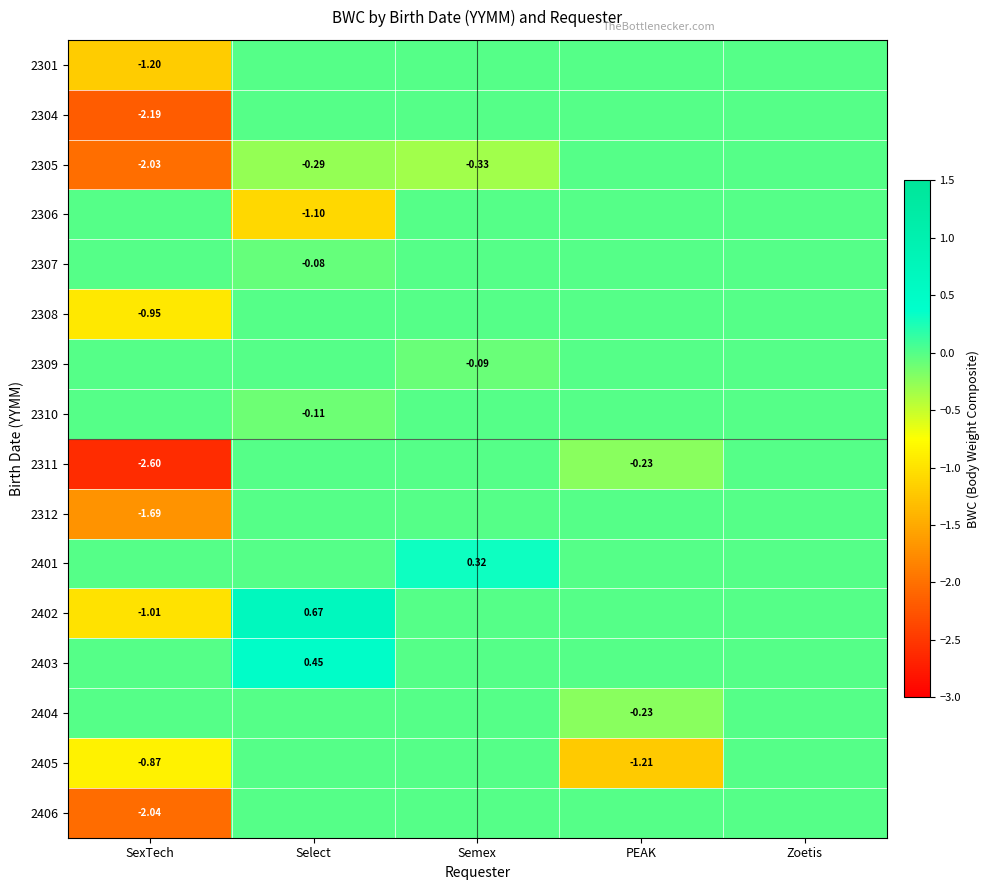

How many series are shown in this chart?

16